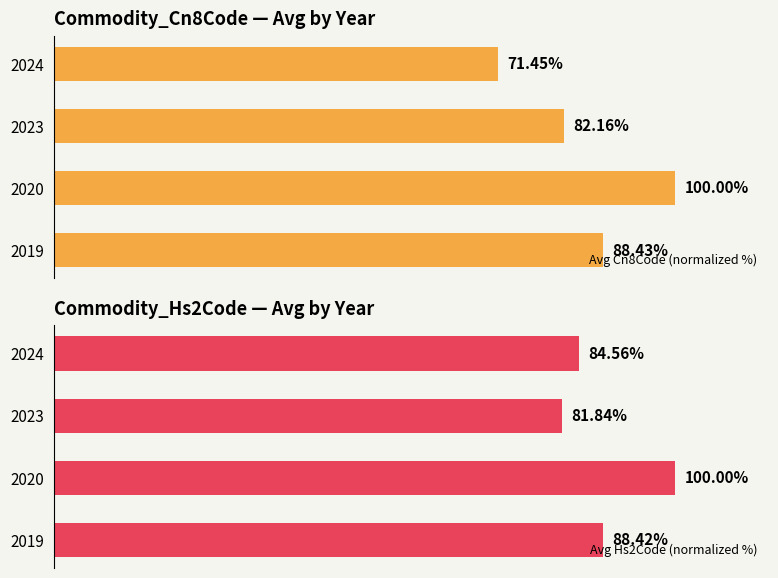

What is the maximum value shown in the chart?

100.0